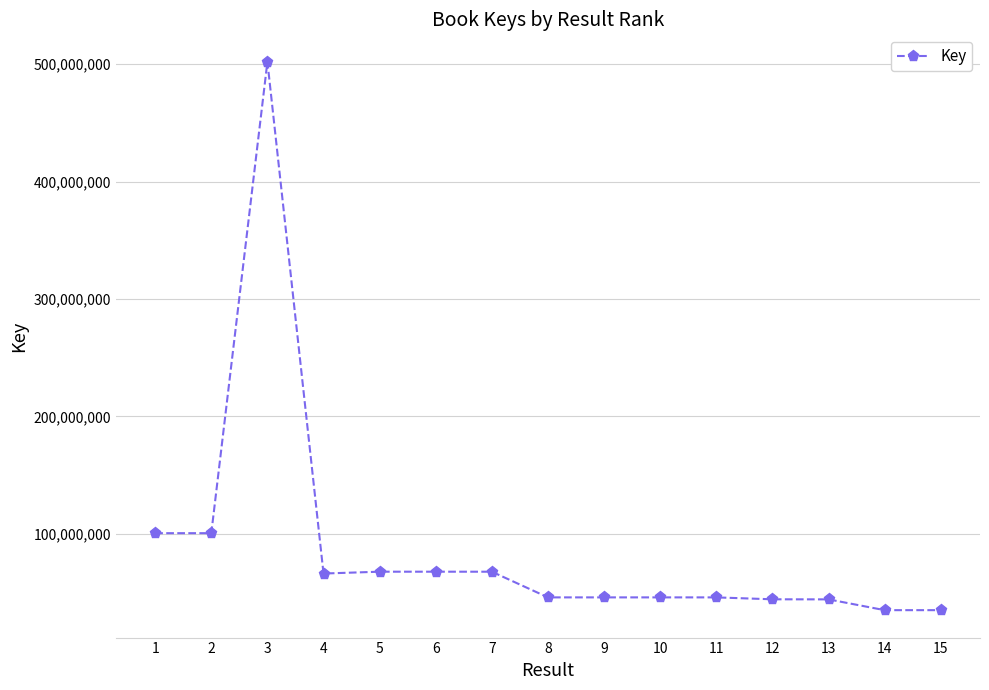

Is it true that the value at 5 is 67673115?

True